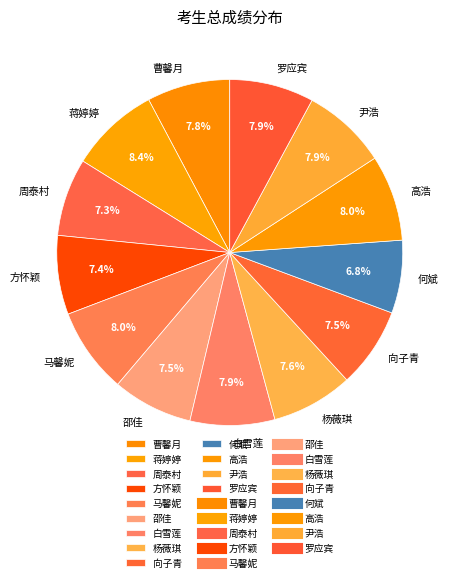

Which has a higher value, 蒋婷婷 or 何斌?

蒋婷婷